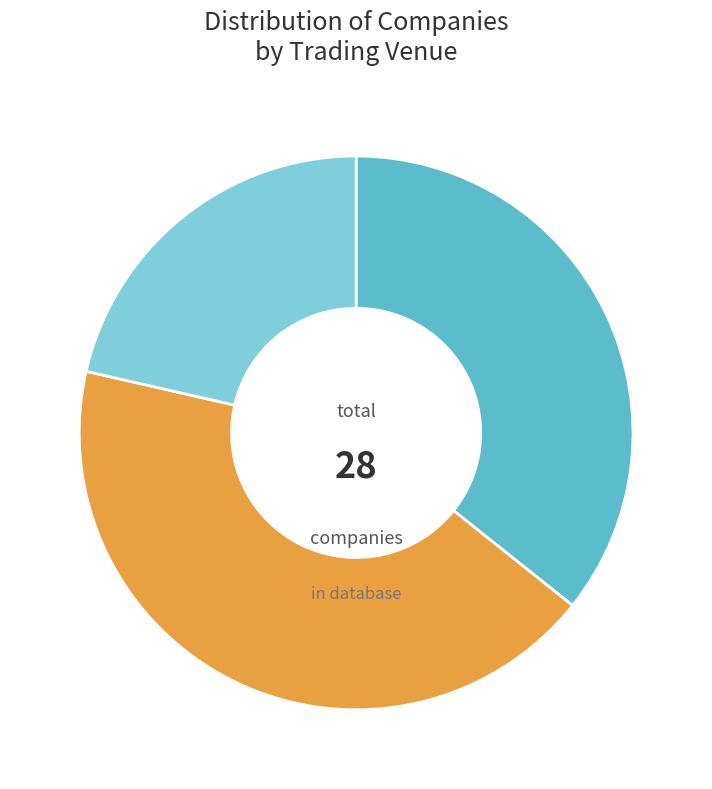

Does any single category account for the majority?

No